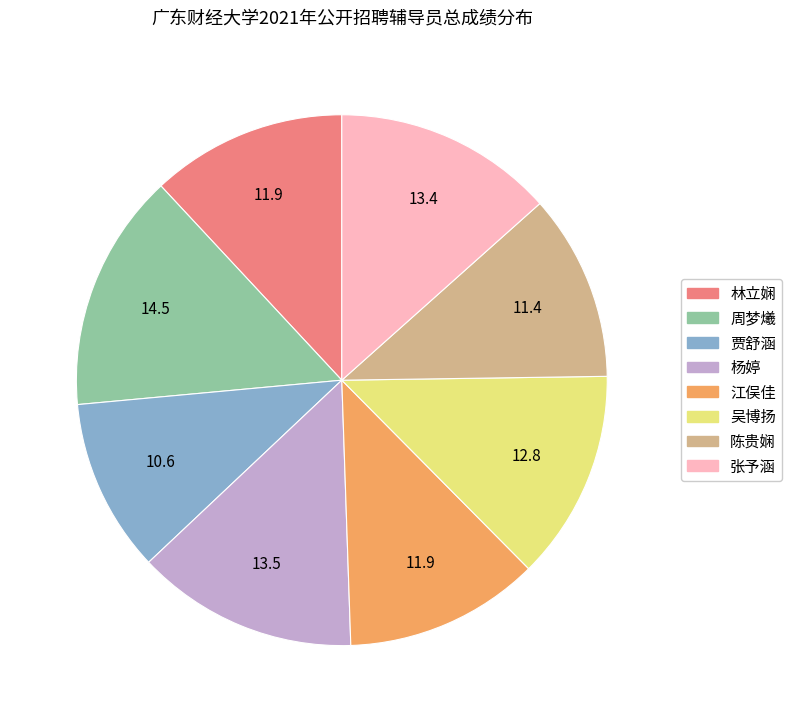

Combined, do 陈贵娴 and 张予涵 account for over 50%?

No